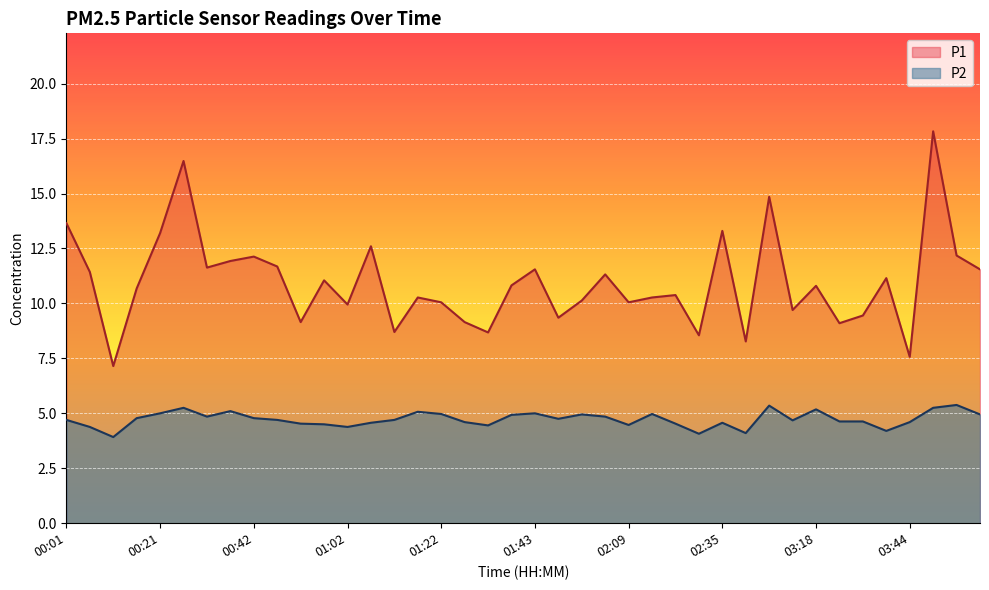

Which category has the lowest value across all series?

00:11